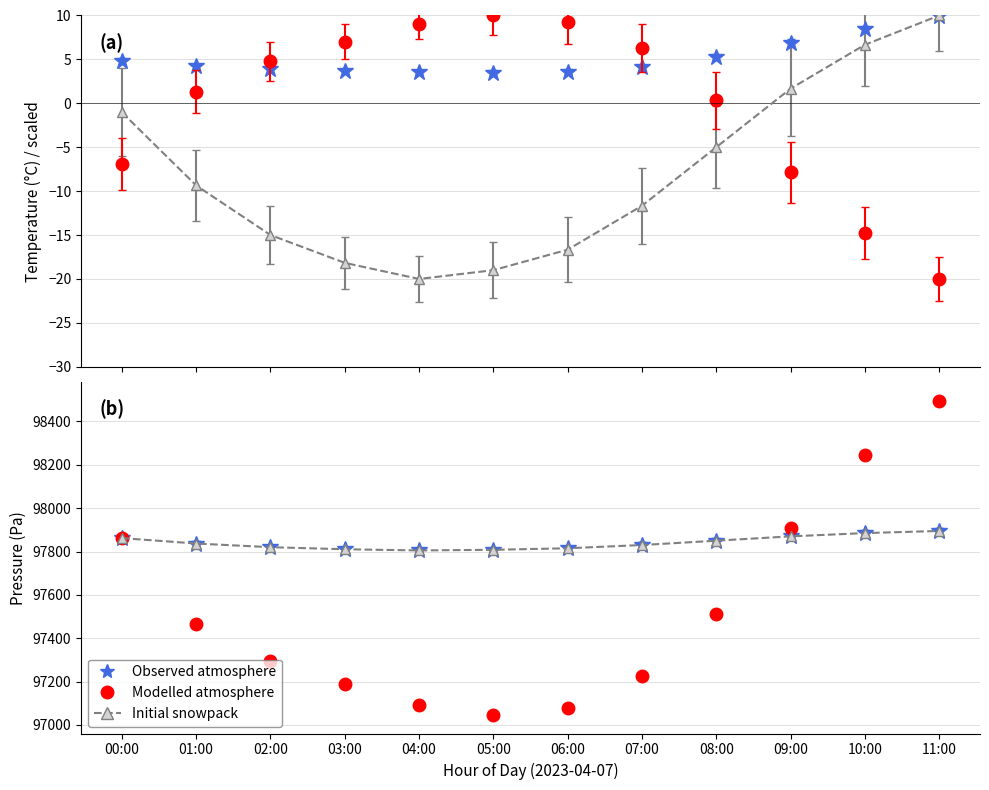

How many values in the Observed pressure series exceed 97836?

6